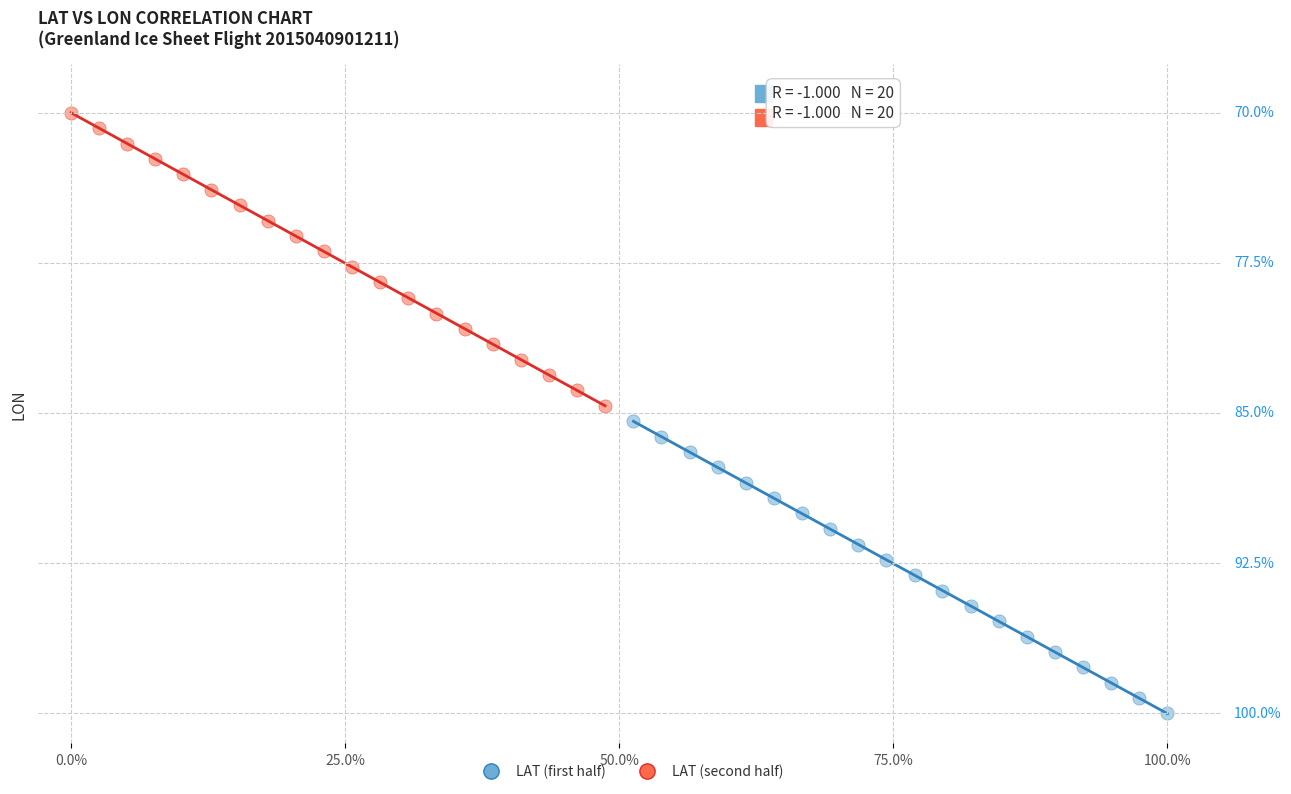

Which series reaches the minimum Y coordinate?

LAT (first half)